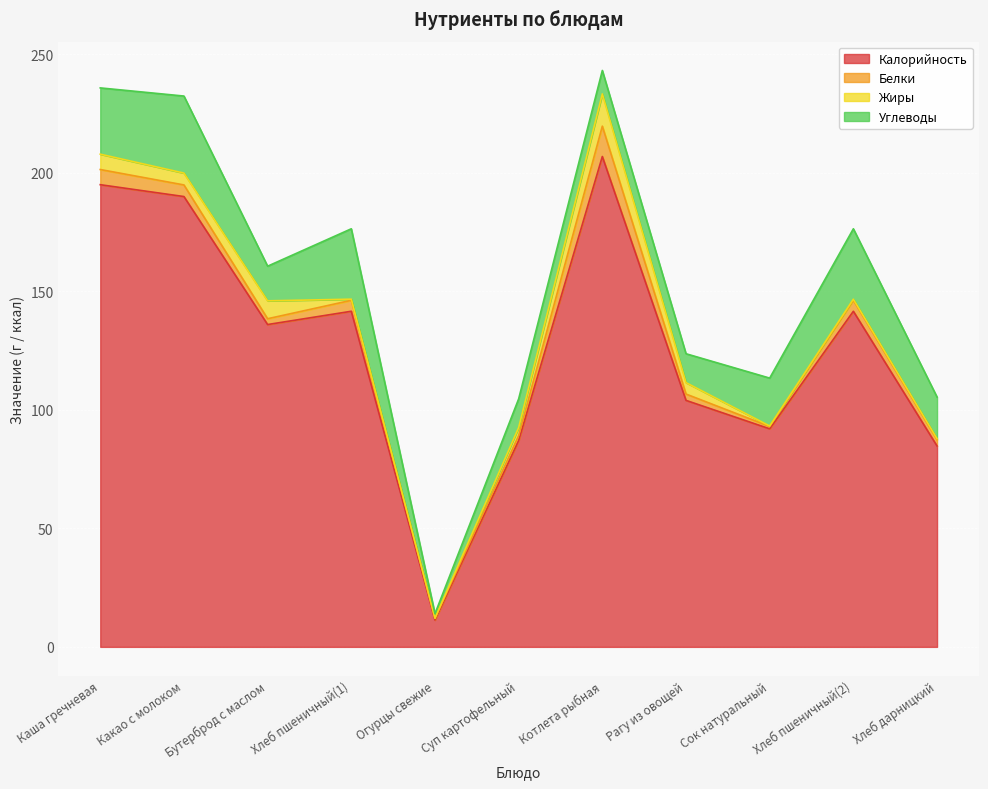

What position from the right is Огурцы свежие?

7